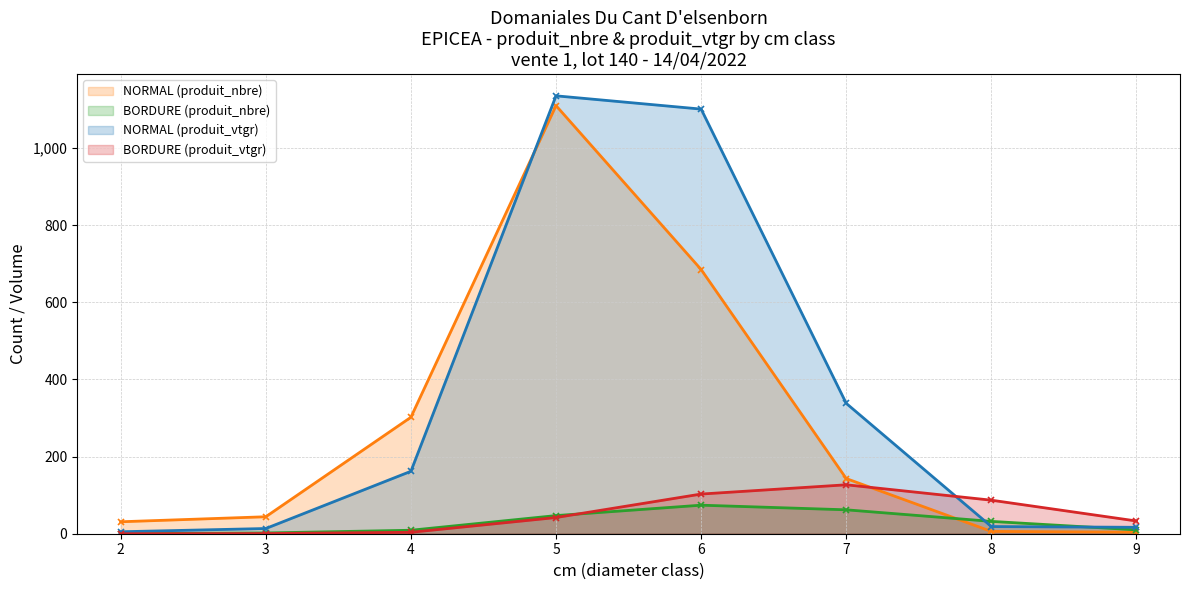

Does the chart have visible grid lines?

Yes